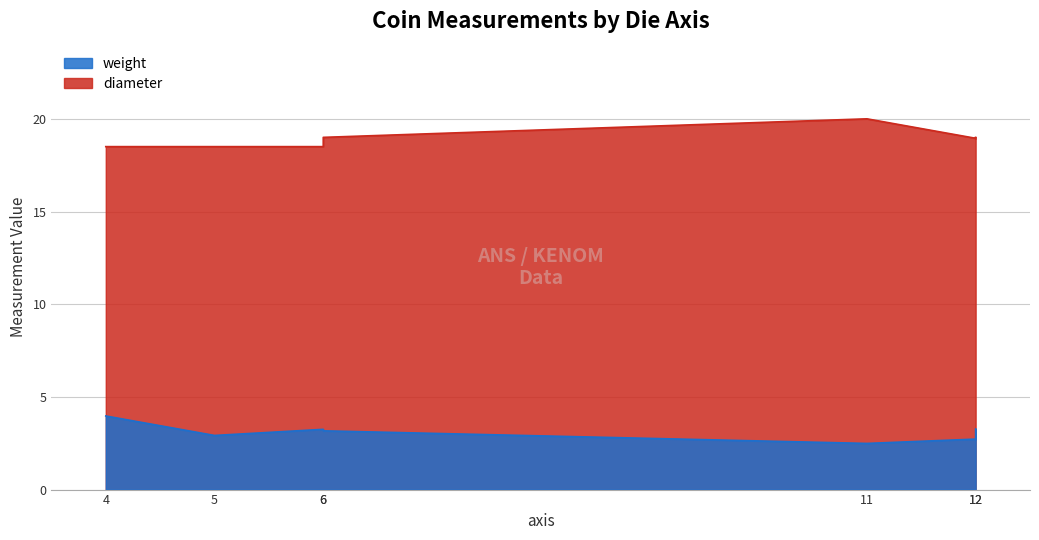

What is the smallest value displayed?

2.5